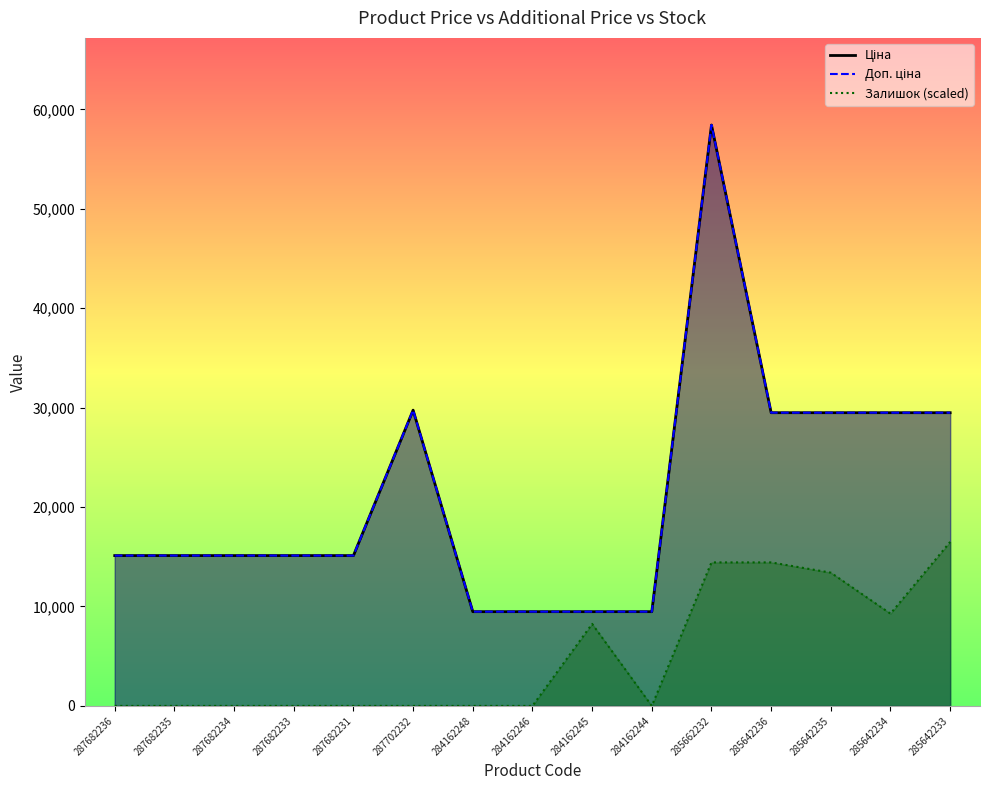

The value of Доп. ціна at 284162245 is 16324.8. True or false?

False